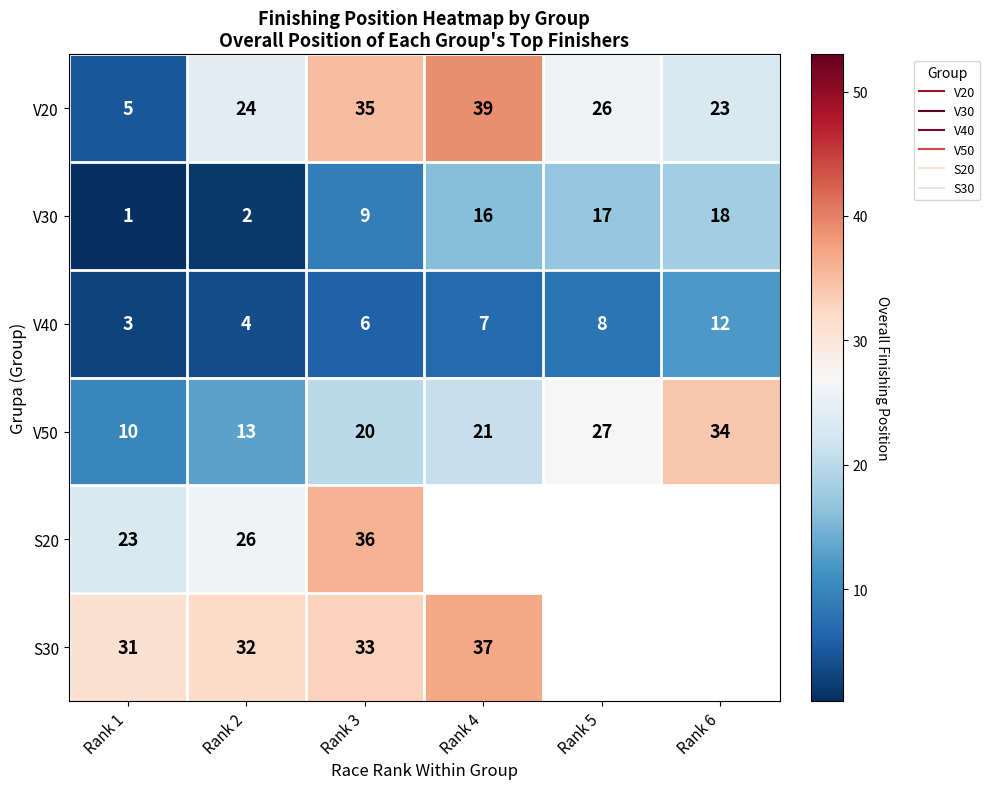

What is the sum of the S30 values at Rank 1 and Rank 3?

64.0